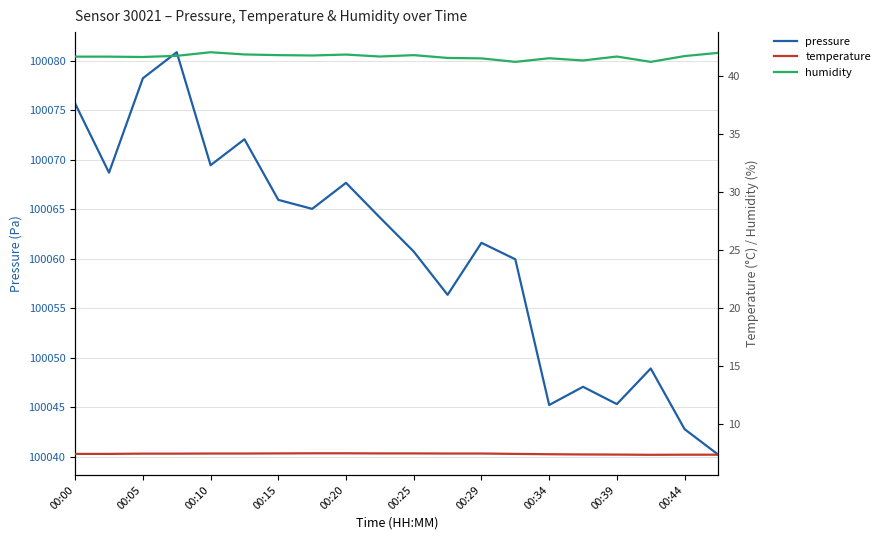

What are all the series names shown in the legend?

pressure, temperature, humidity